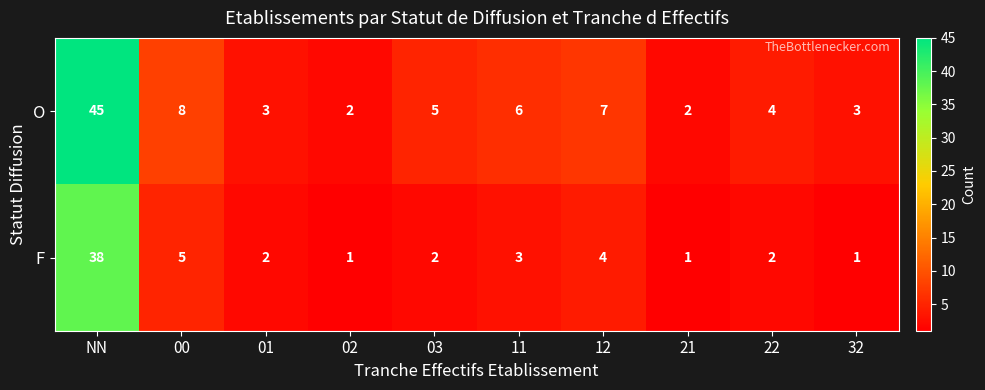

What is the total value across all series at 12?

11